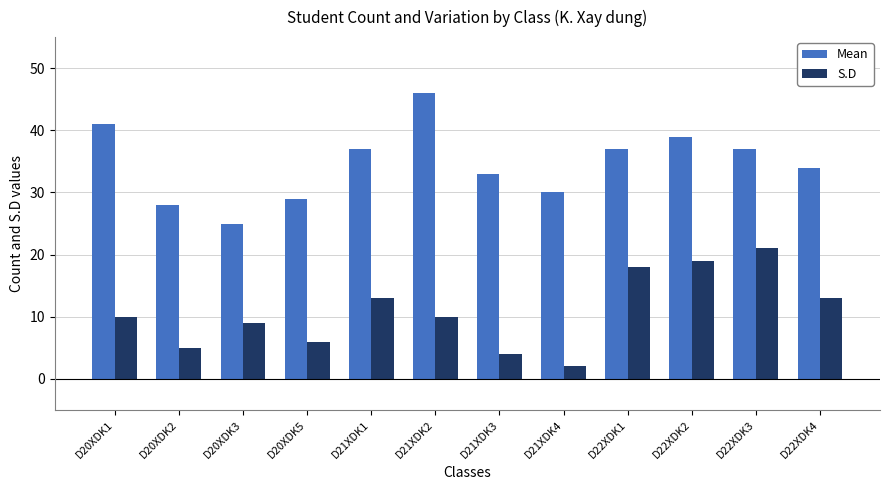

Reading right to left, extract all data points from this chart.

Mean: D22XDK4=34	D22XDK3=37	D22XDK2=39	D22XDK1=37	D21XDK4=30	D21XDK3=33	D21XDK2=46	D21XDK1=37	D20XDK5=29	D20XDK3=25	D20XDK2=28	D20XDK1=41
S.D: D22XDK4=13	D22XDK3=21	D22XDK2=19	D22XDK1=18	D21XDK4=2	D21XDK3=4	D21XDK2=10	D21XDK1=13	D20XDK5=6	D20XDK3=9	D20XDK2=5	D20XDK1=10